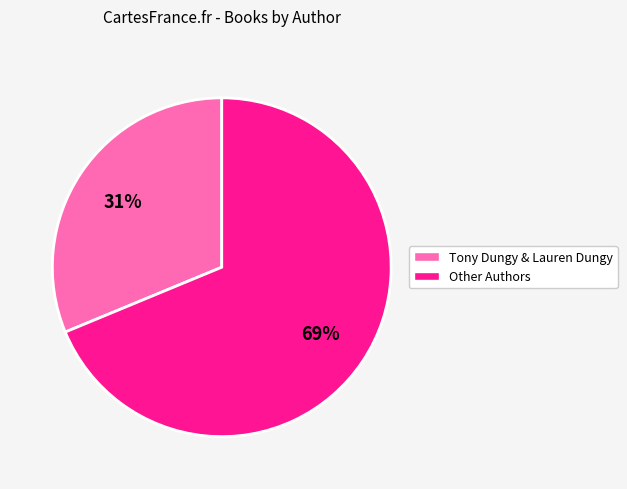

To the nearest percent, what is the average slice percentage?

50%